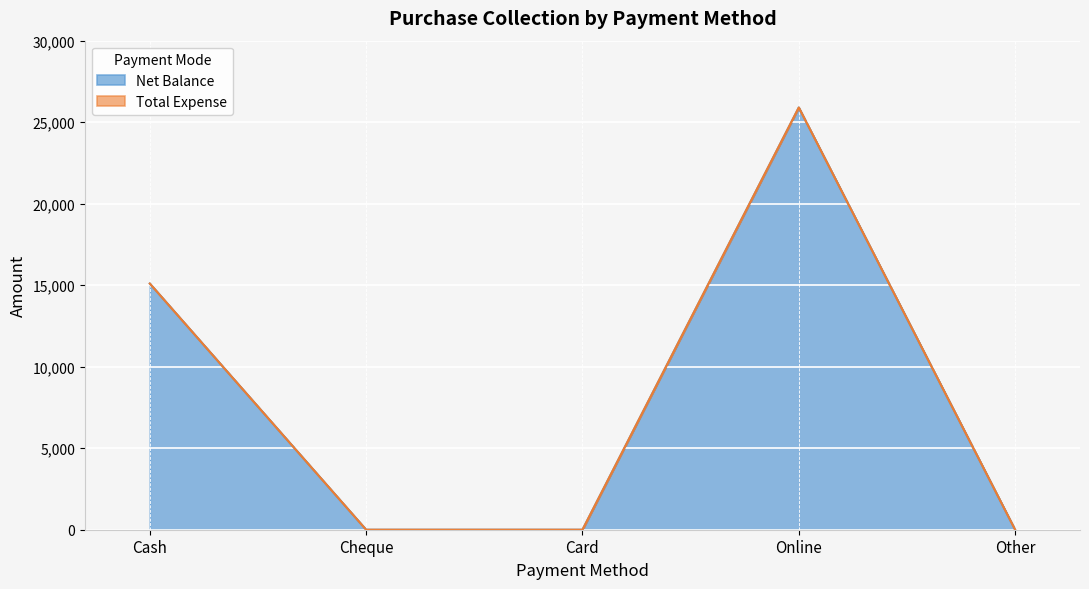

True or false: there are more than 2 points higher than both neighbors.

False